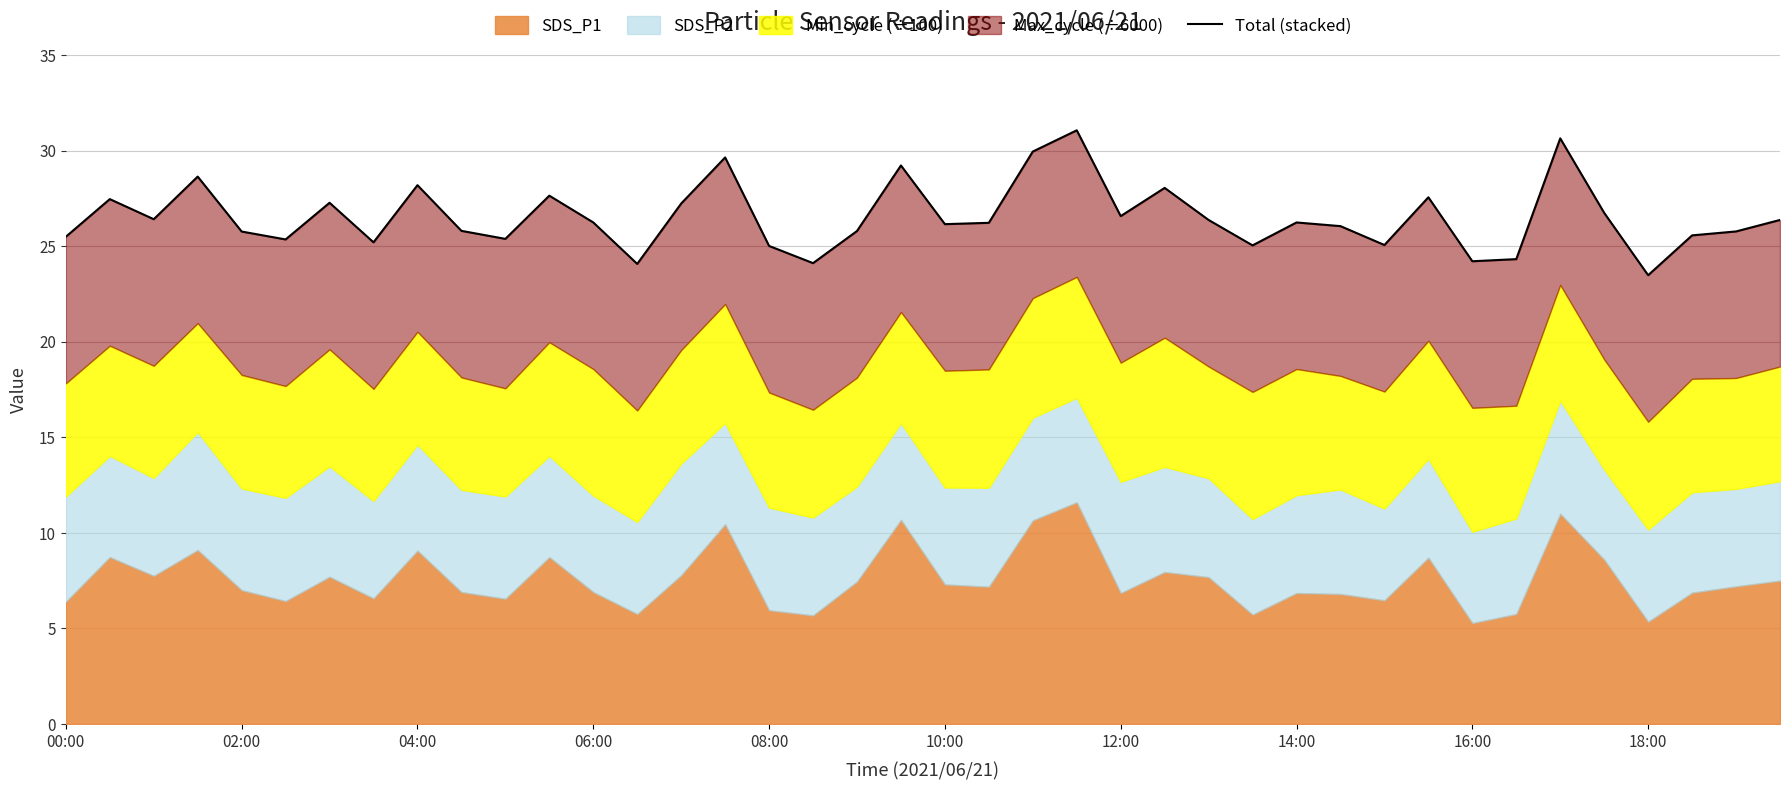

Where is the data nearest to the value 27?

14